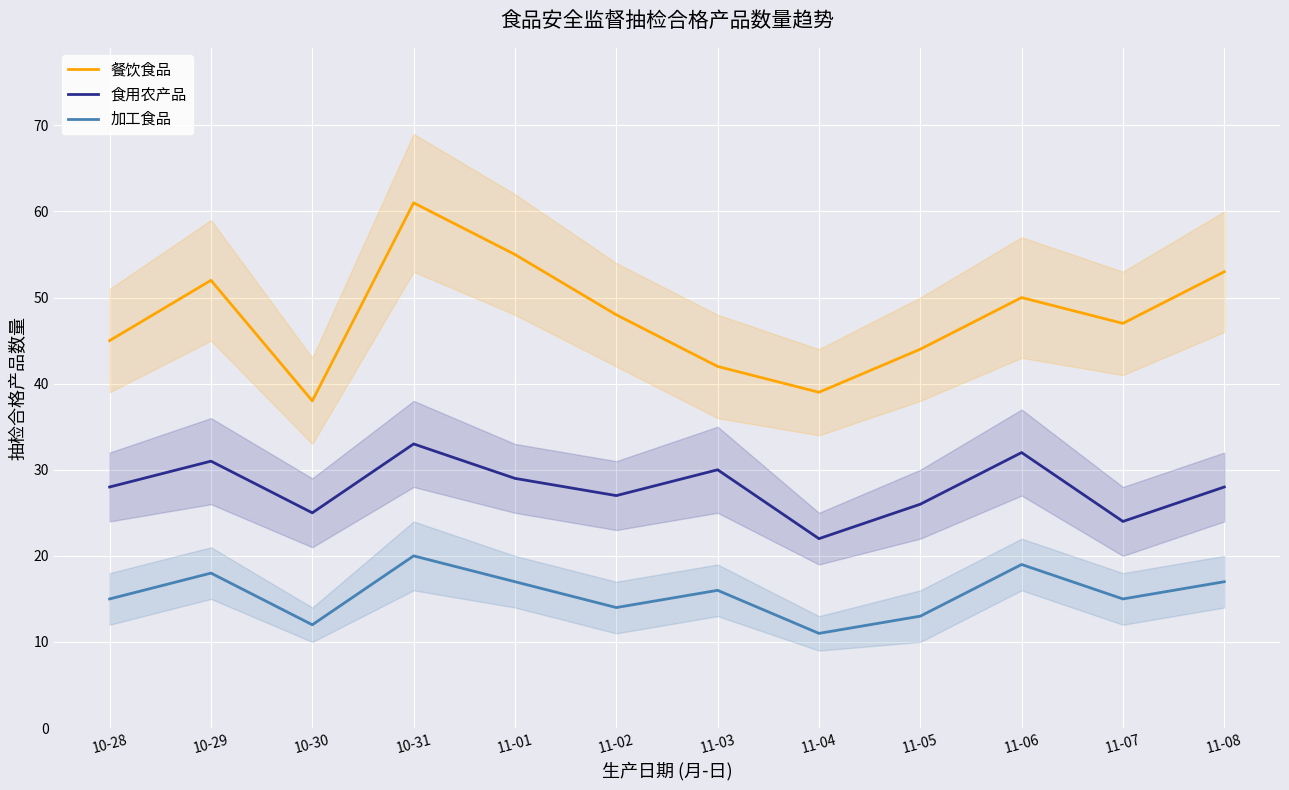

What is the difference between the highest and lowest values at 10-28?

30